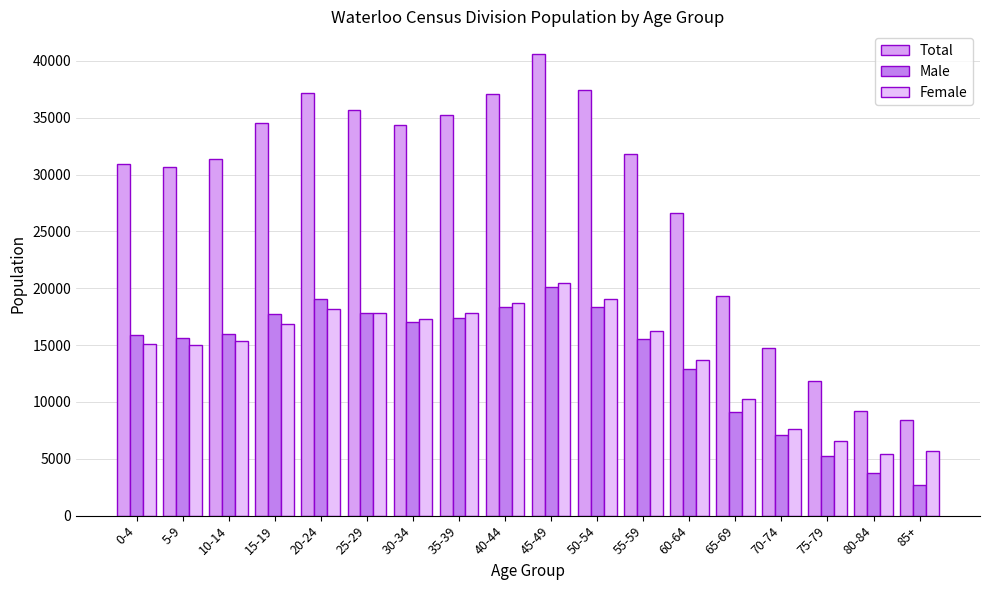

What value does the Total series have at 5-9, to the nearest 50?

30650